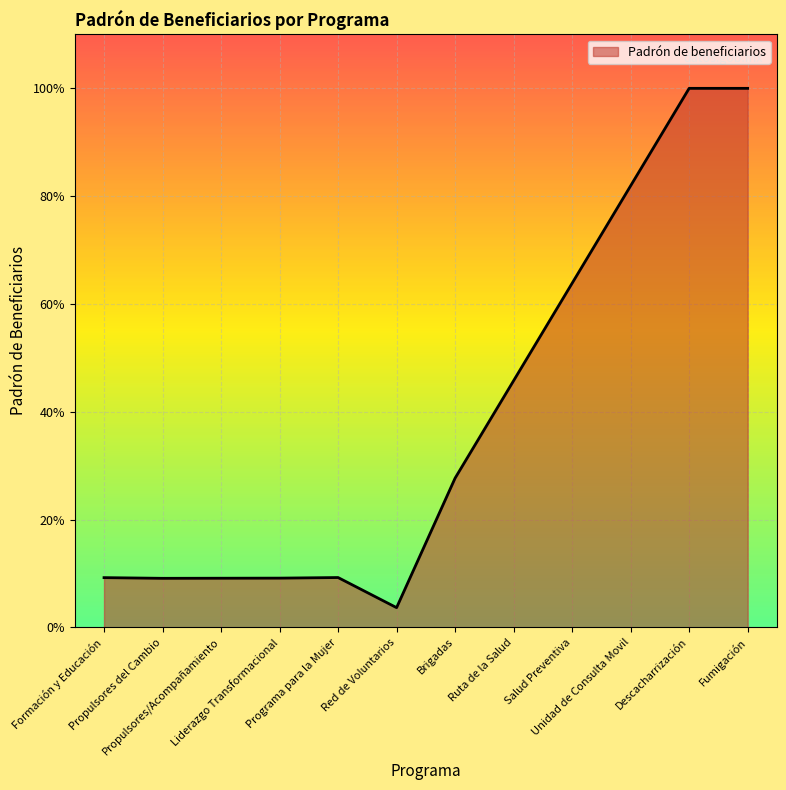

What is the sum of the values at Salud Preventiva and Propulsores/Acompañamiento?

40350444